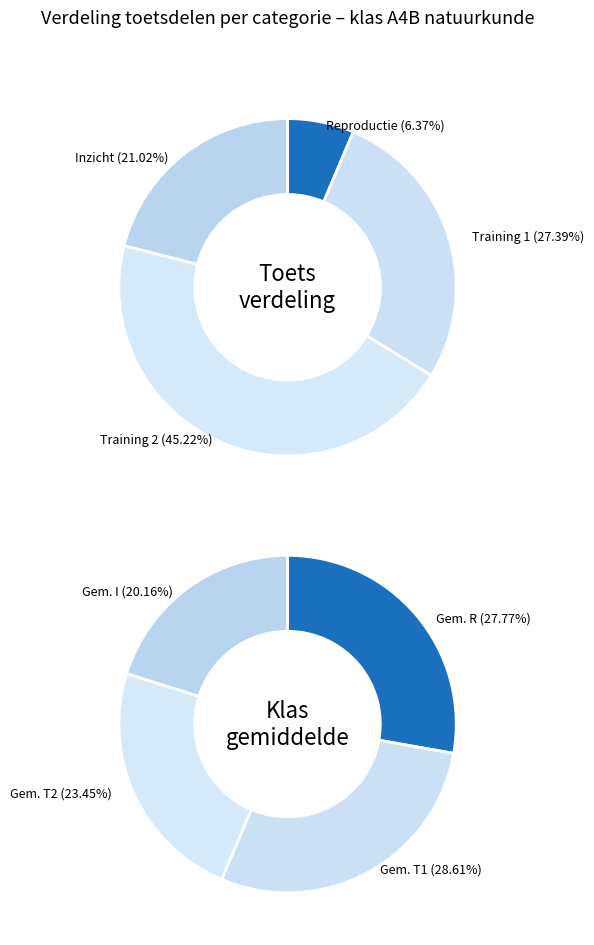

What portion of the pie excludes T2?

54.8%